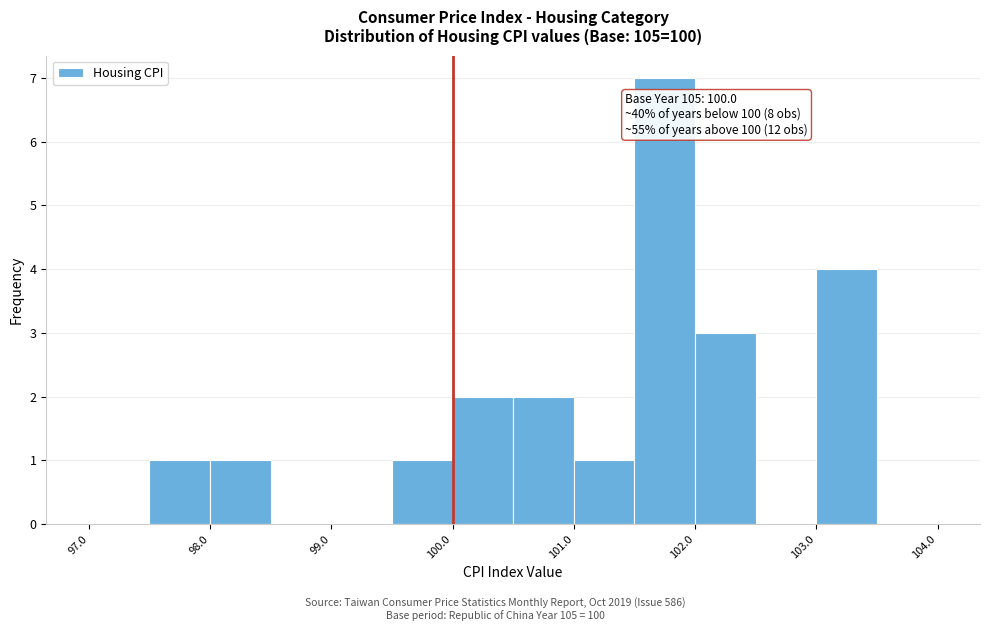

Over which range of the x-axis is the bar tallest?

101.5 to 102.0